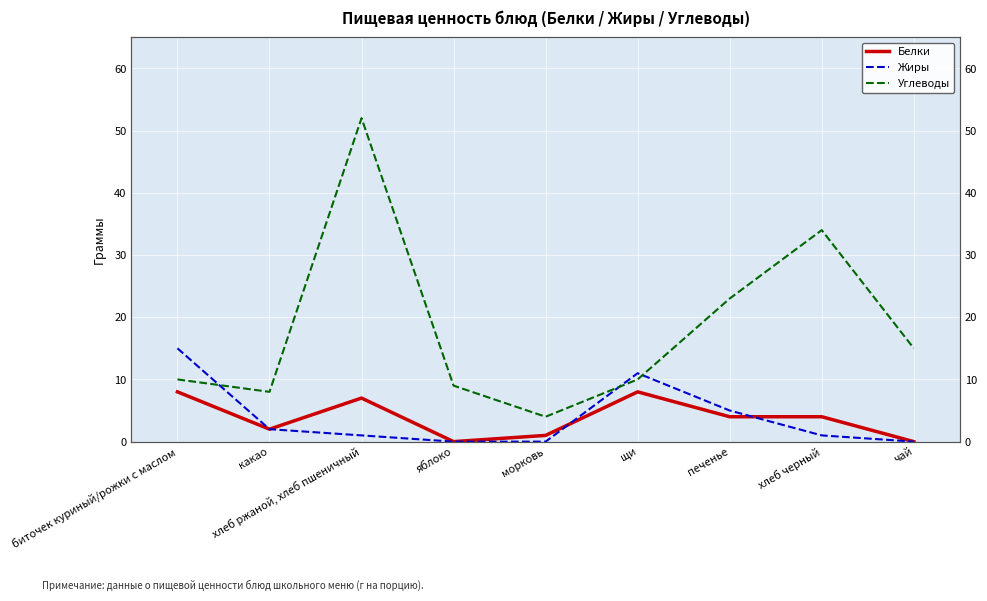

How many lines are shown in the chart?

3